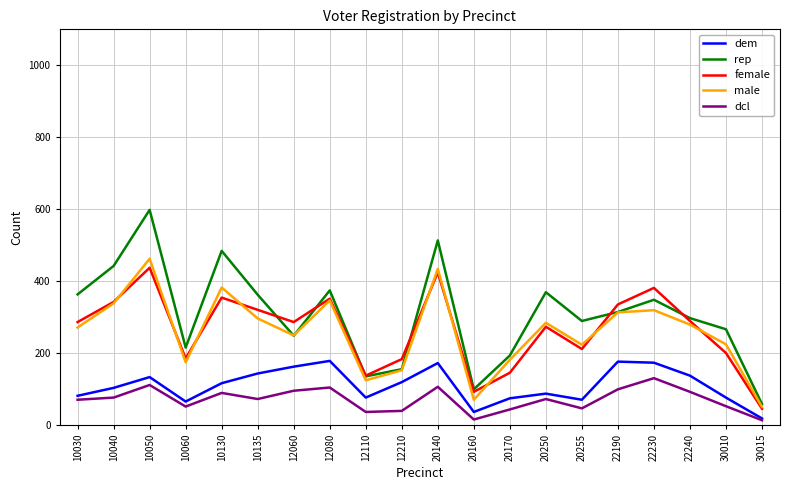

Which category has the highest value across all series?

10050